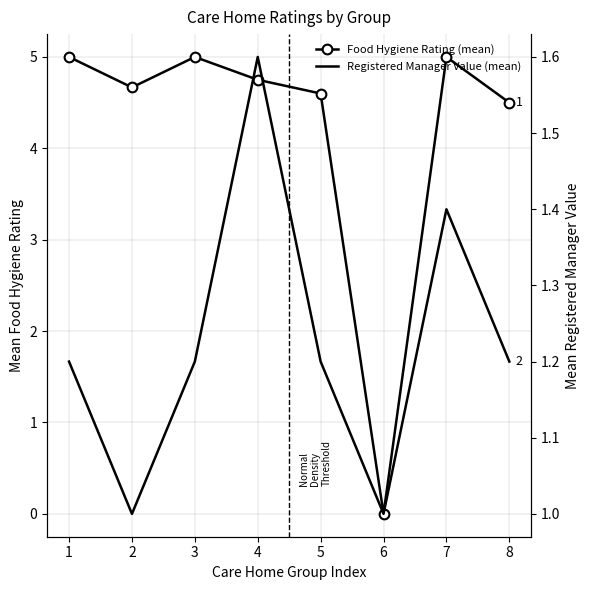

Reading left to right, transcribe all the data shown in this chart.

Food Hygiene Rating (mean): 1=5.0	2=4.7	3=5.0	4=4.8	5=4.6	6=0.0	7=5.0	8=4.5
Registered Manager Value (mean): 1=1.2	2=1.0	3=1.2	4=1.6	5=1.2	6=1.0	7=1.4	8=1.2